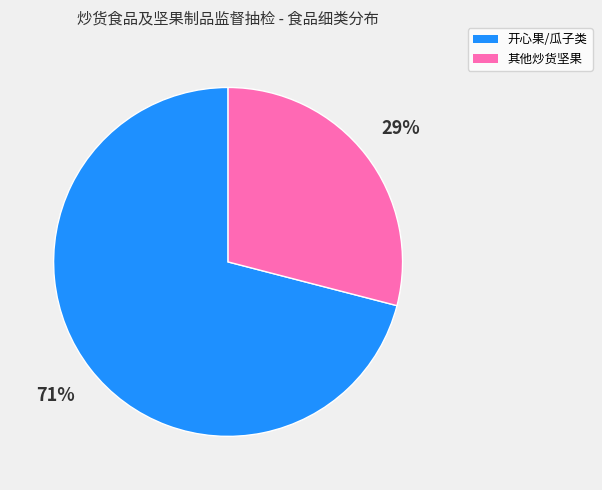

Does any single category account for the majority?

Yes